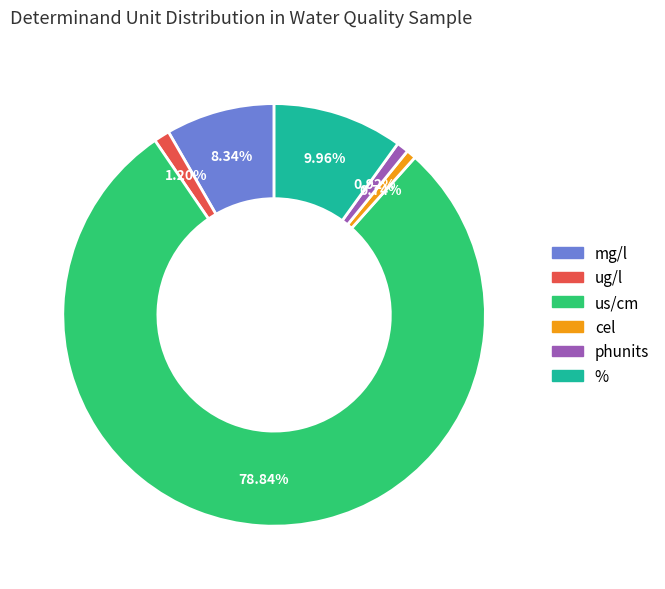

Does any single category account for the majority?

Yes